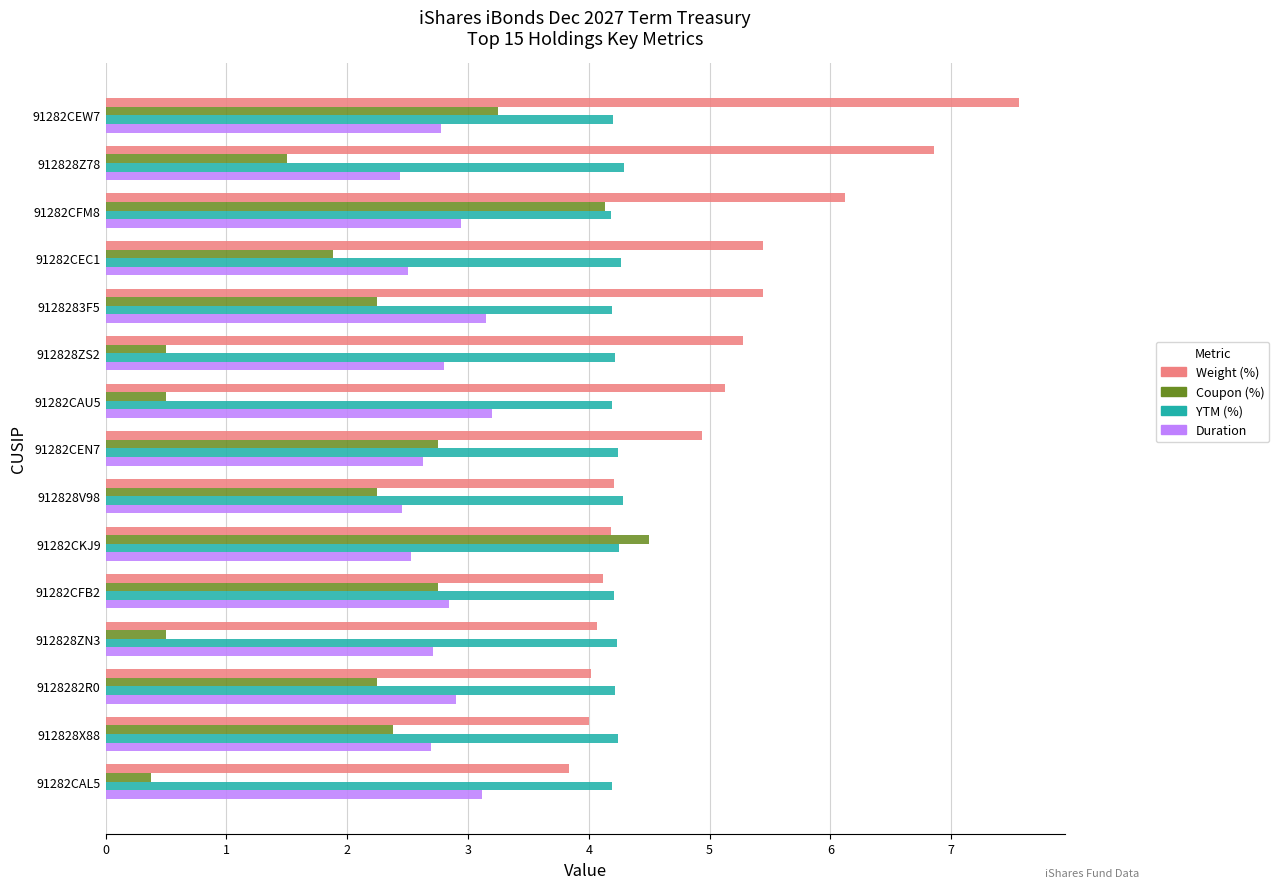

Which series changed the most between 912828ZS2 and 91282CKJ9?

Coupon (%)